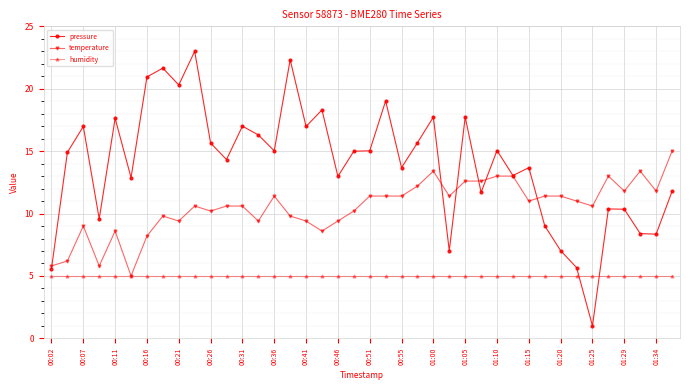

What is the minimum value for humidity?

5.0